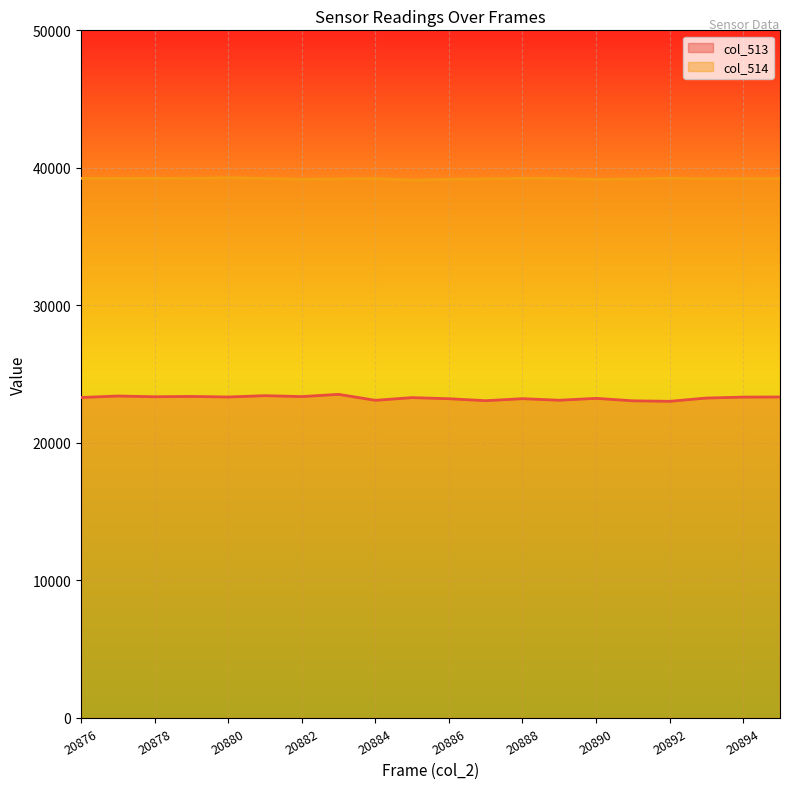

The col_513 series shows 34516 at 20895. True or false?

False